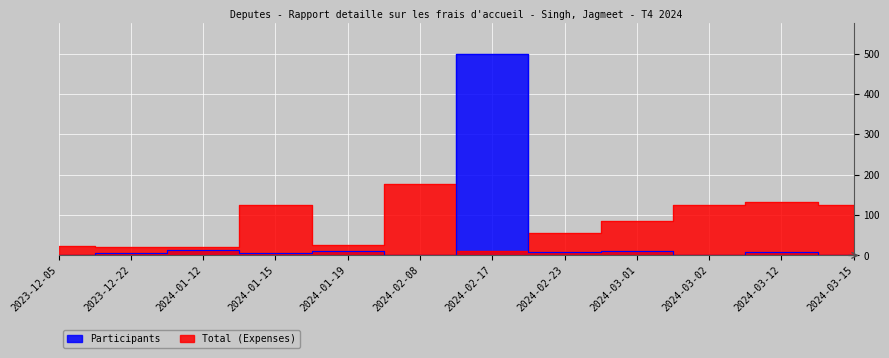

Is this an area chart (filled region under the line)?

No